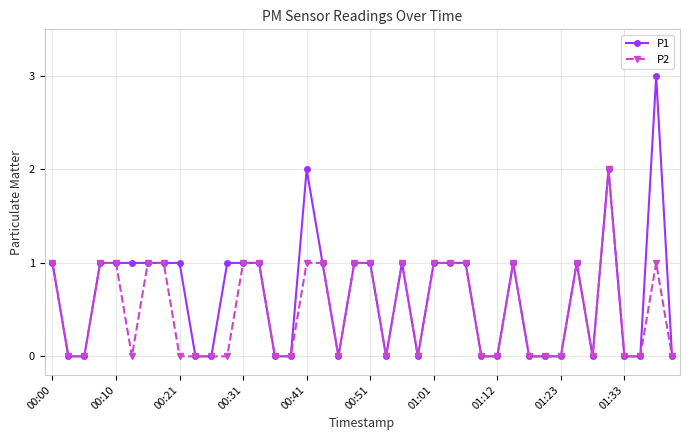

What is the greatest value displayed?

3